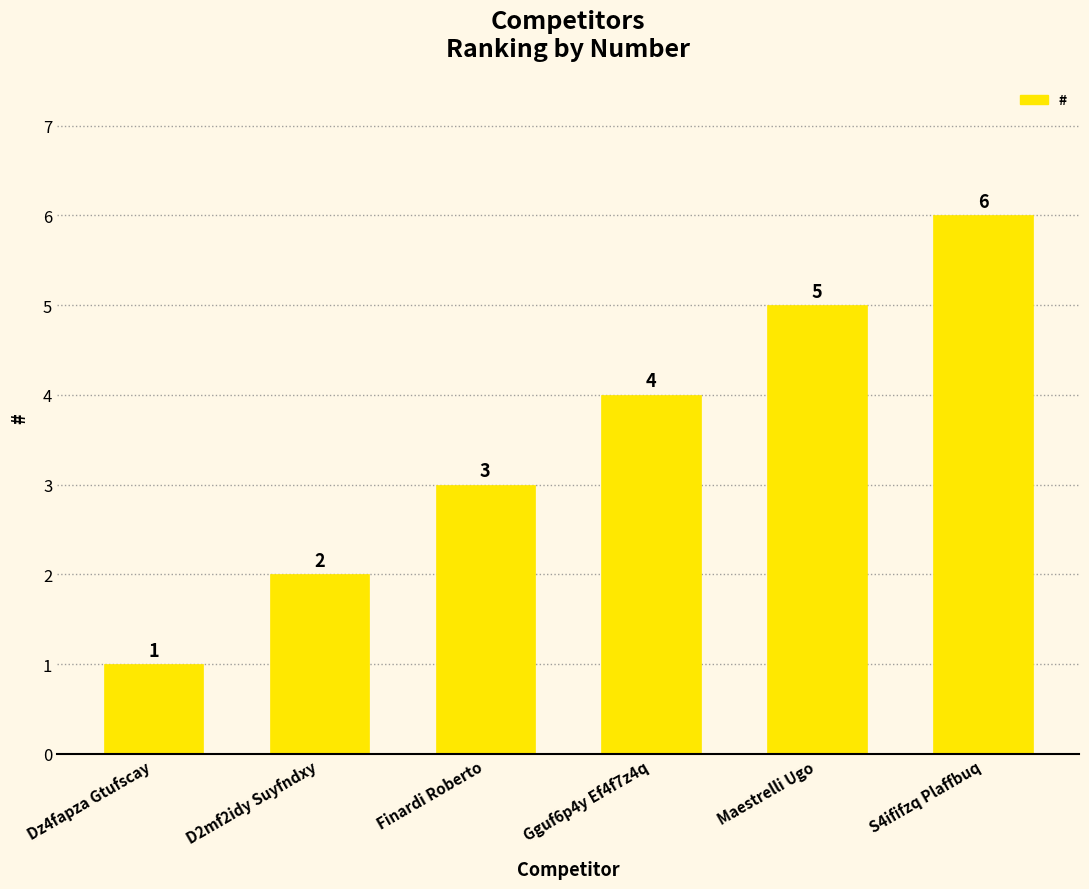

What position from the right is S4ififzq Plaffbuq?

1